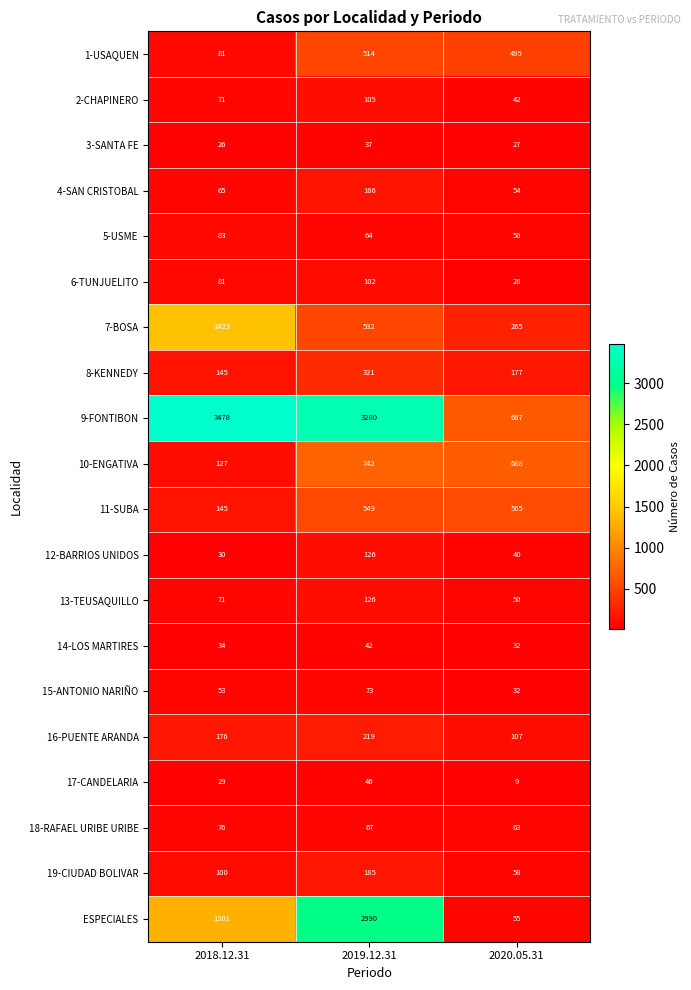

List the labels in order of 2-CHAPINERO value, smallest first.

2020.05.31, 2018.12.31, 2019.12.31